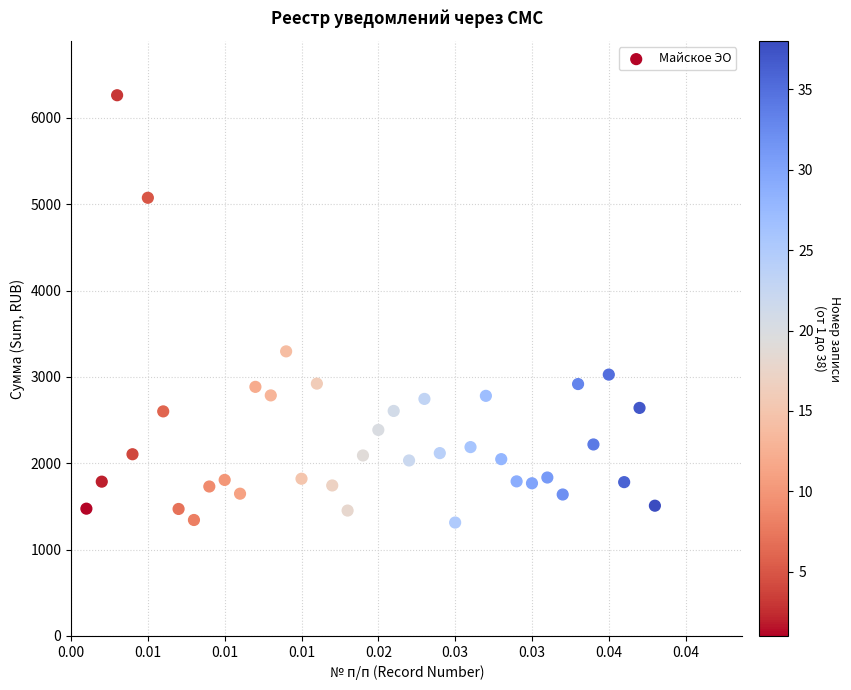

What Y value in the scatter plot is closest to 3788?

3296.3